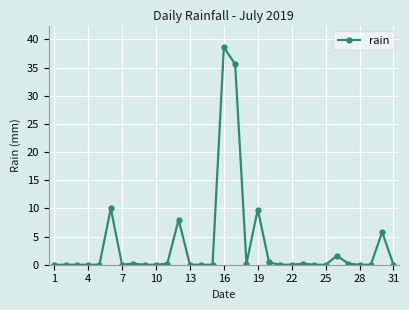

What is the sum of all values?

110.8